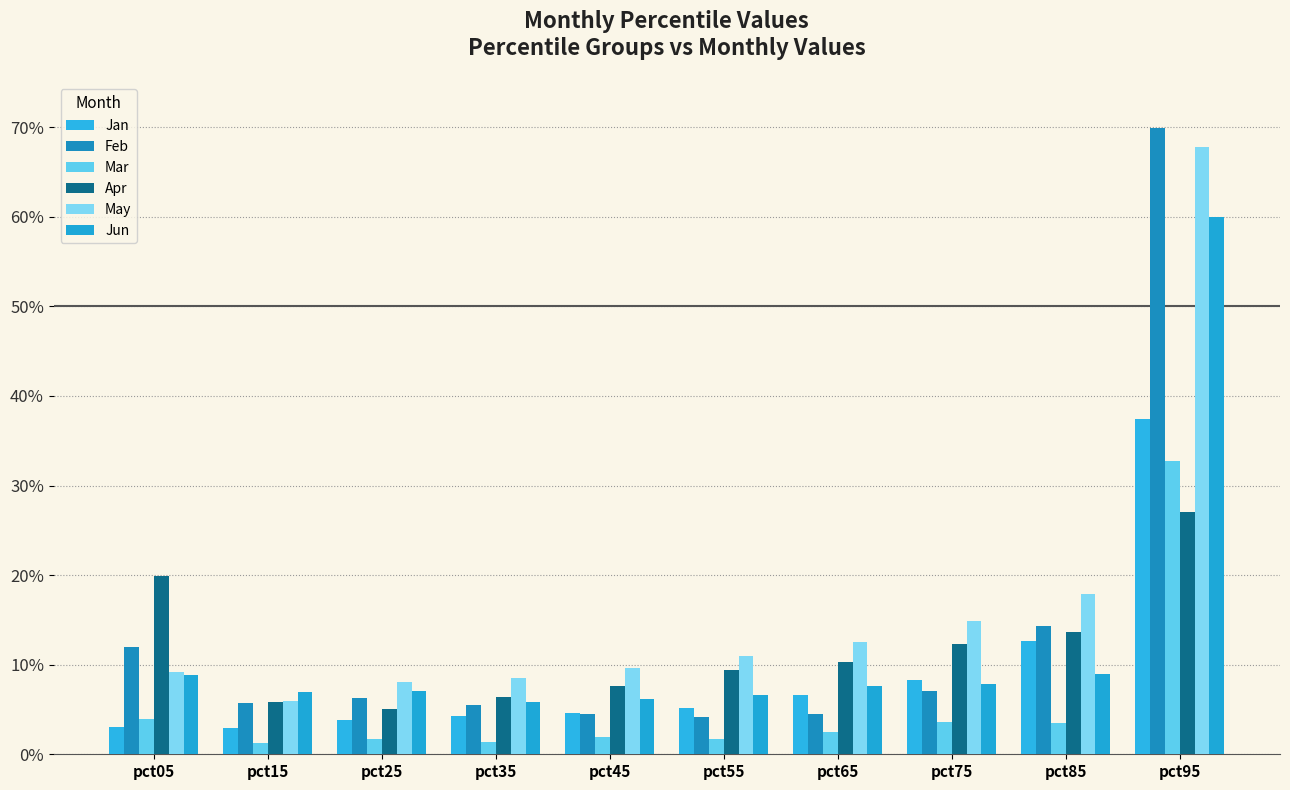

Rank the categories by Jan value from lowest to highest.

pct15, pct05, pct25, pct35, pct45, pct55, pct65, pct75, pct85, pct95